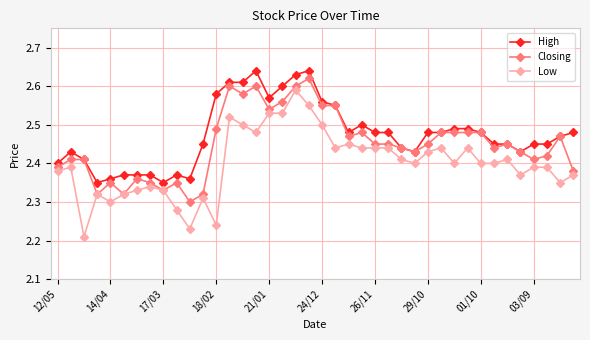

Which series has the largest range (max minus min)?

Low